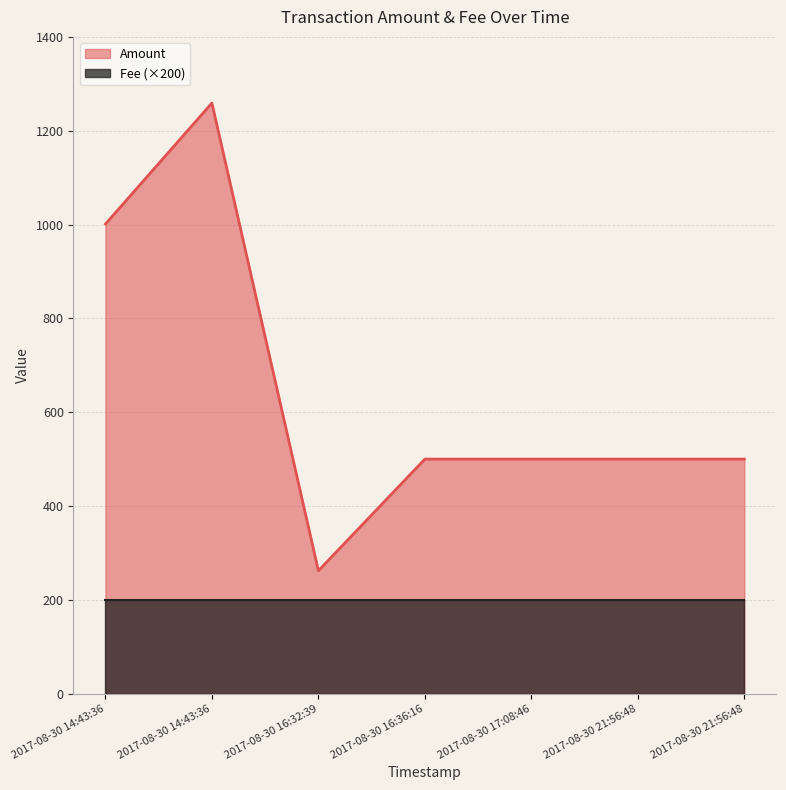

What is the difference between the maximum and minimum values?

997